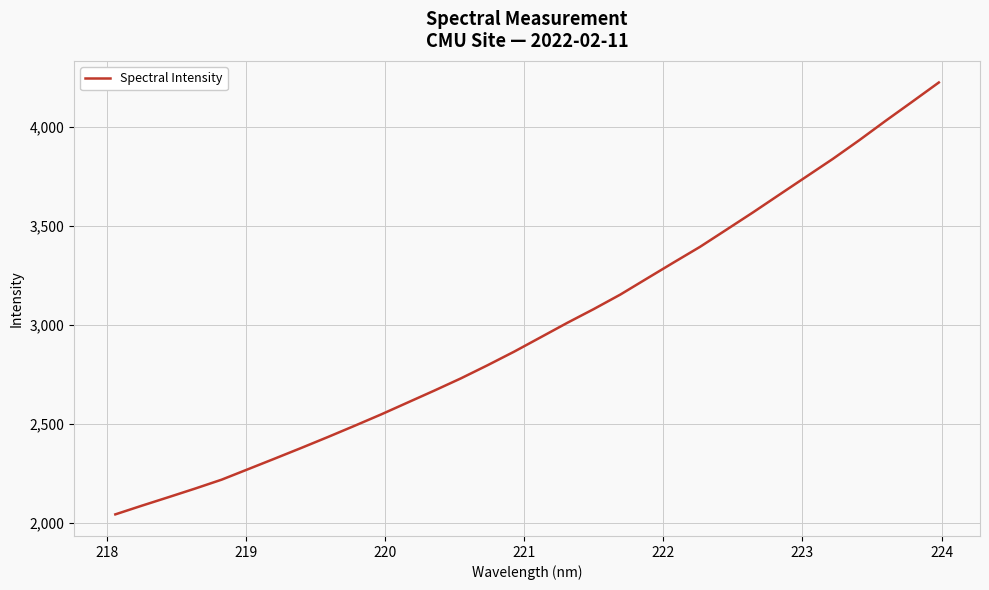

What is the greatest value displayed?

4226.6